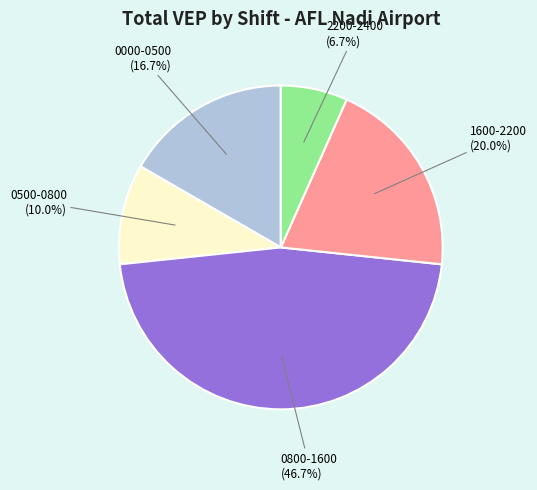

The 0500-0800 slice represents 10% of the pie. True or false?

True